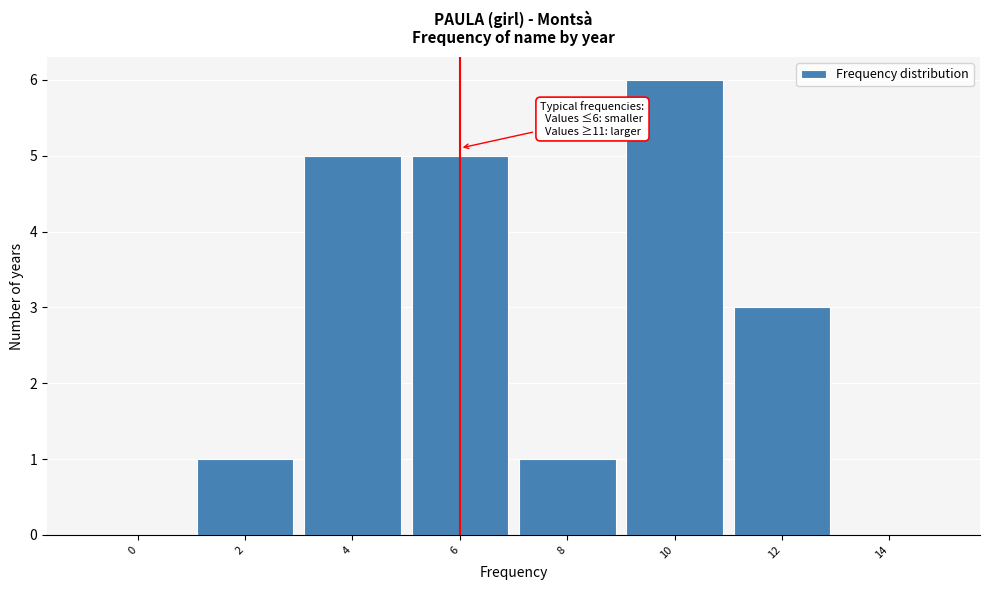

Reading left to right, extract all data points from this chart.

0=0	2=1	4=5	6=5	8=1	10=6	12=3	14=0